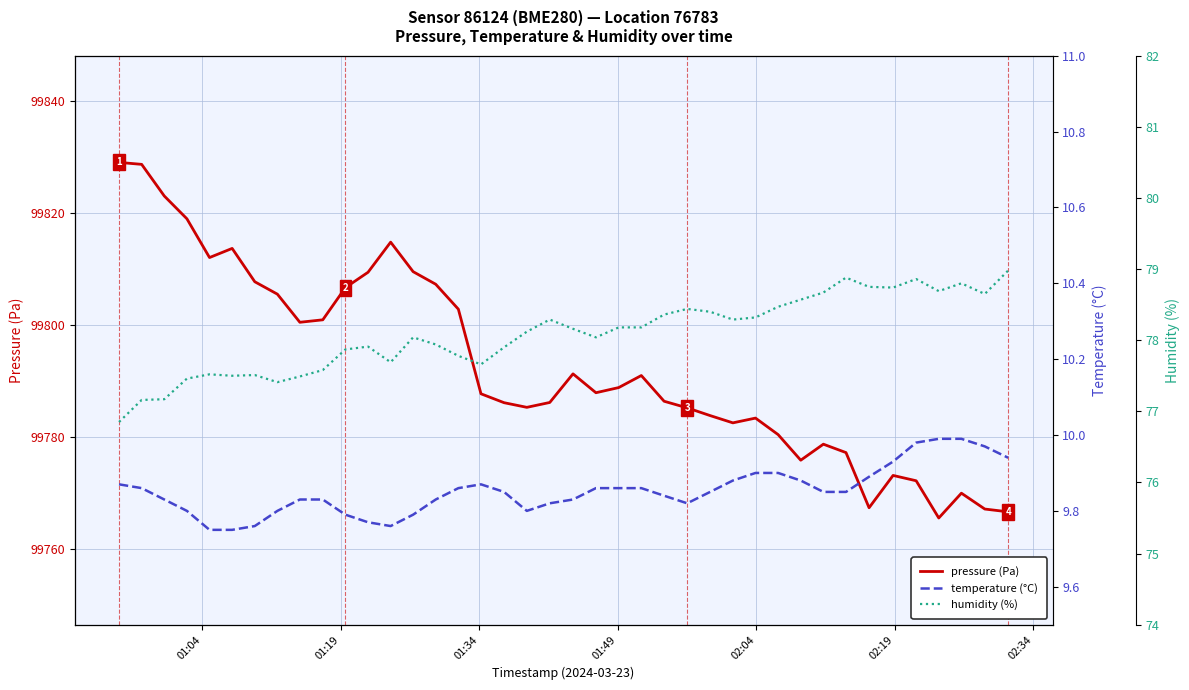

True or false: humidity and pressure intersect in this chart.

False